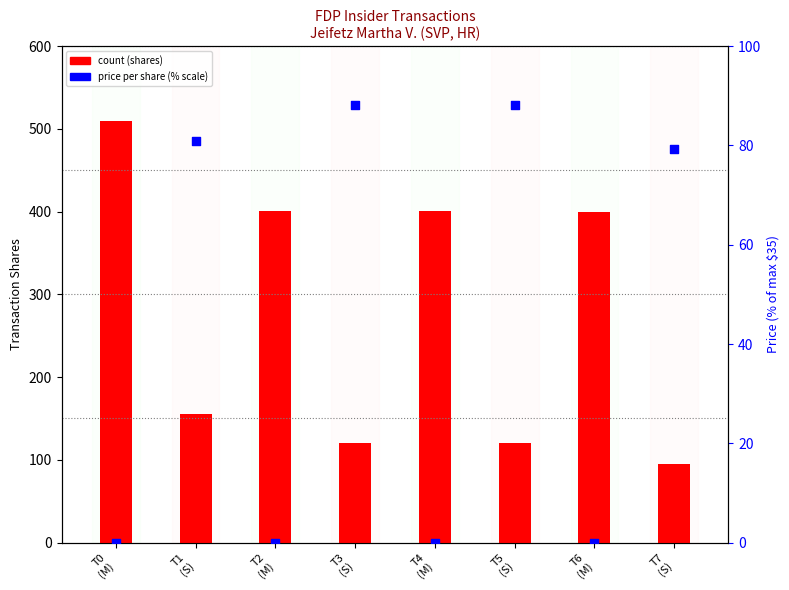

Which series reaches the minimum Y coordinate?

percentile rank within the sample